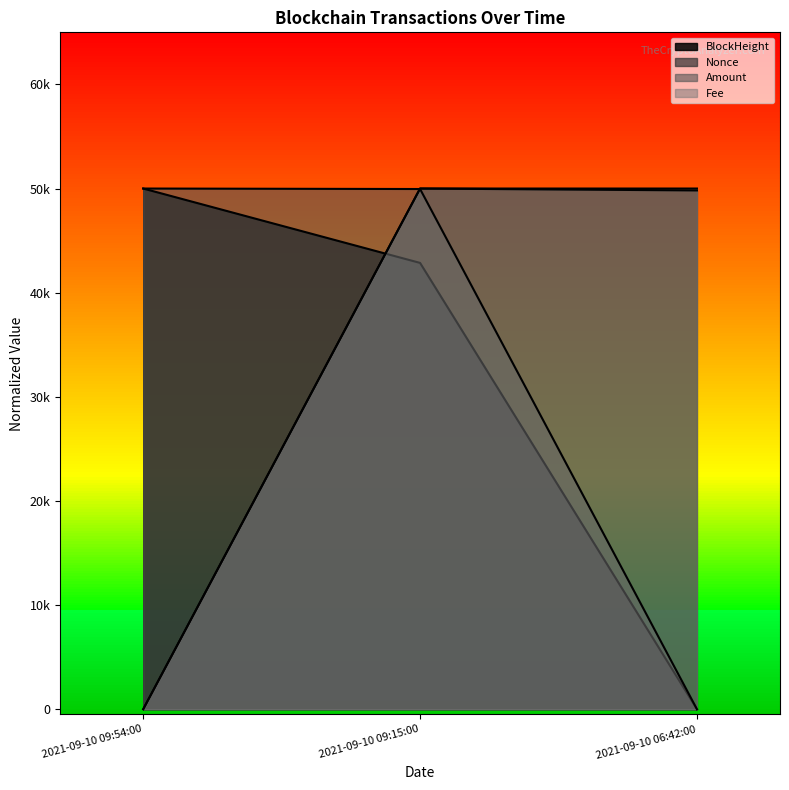

True or false: Fee has a value of 84080.7 at 2021-09-10 09:15:00.

False